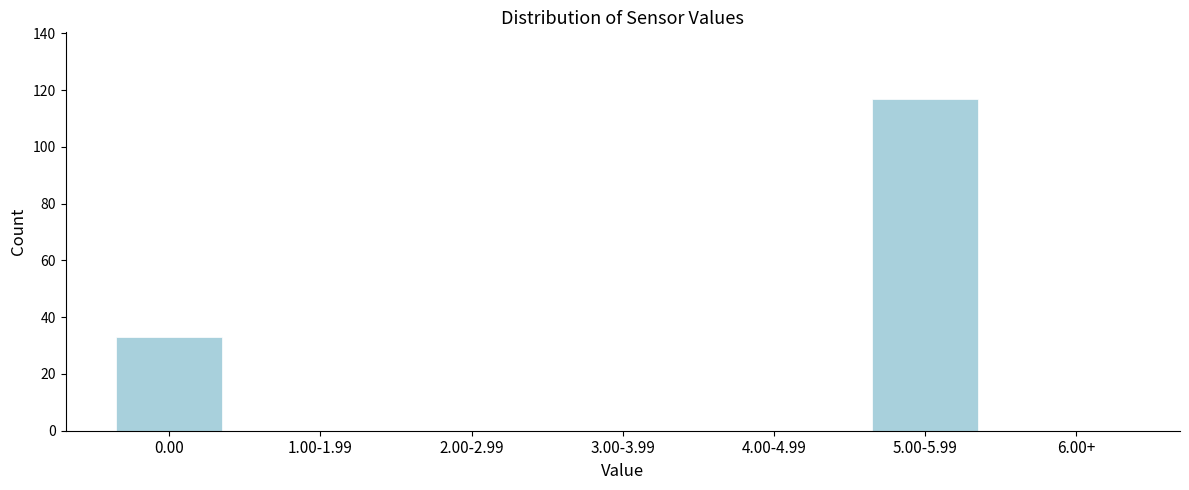

Reading left to right, transcribe all the data shown in this chart.

0.00=33	1.00-1.99=0	2.00-2.99=0	3.00-3.99=0	4.00-4.99=0	5.00-5.99=117	6.00+=0